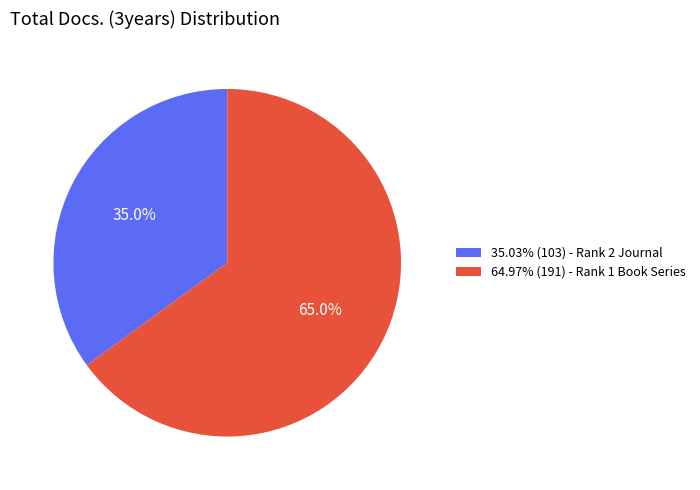

What is the total percentage of 35.03% (103) - Rank 2 Journal and 64.97% (191) - Rank 1 Book Series?

100.0%